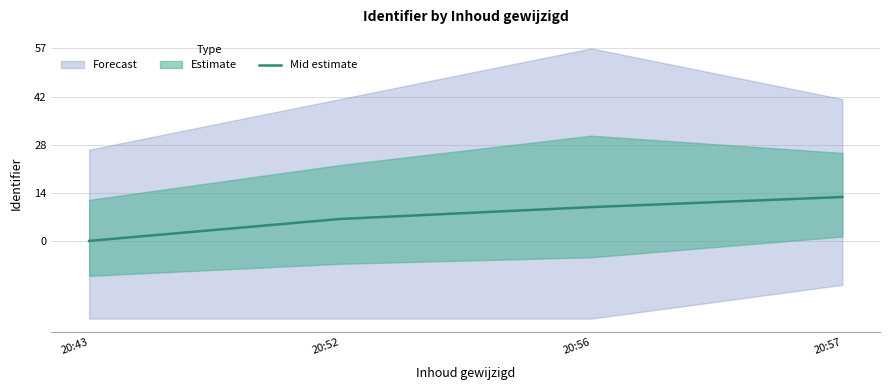

How many lines are shown in the chart?

1